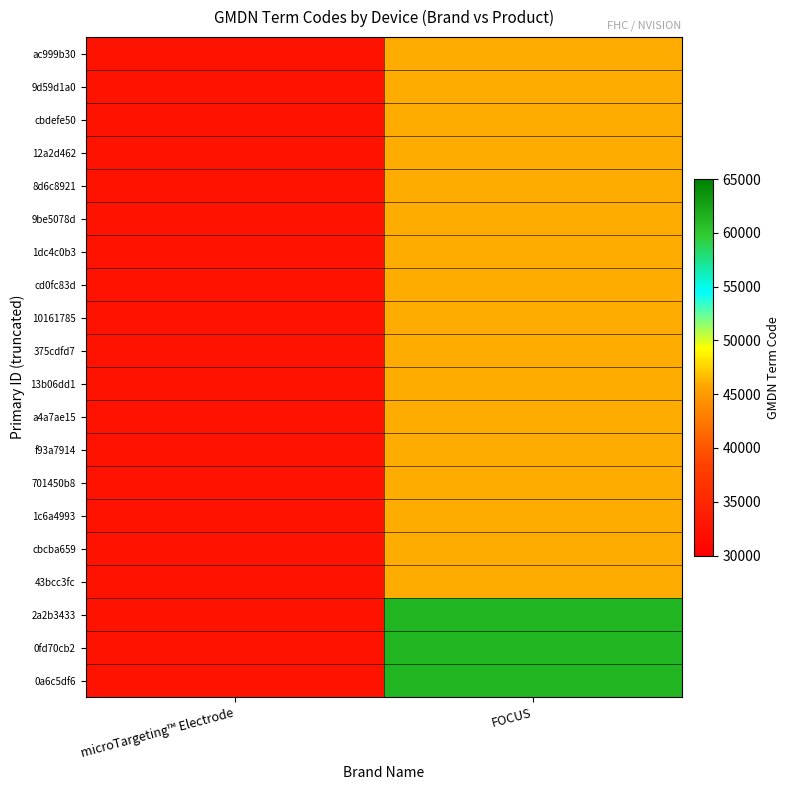

Reading right to left, list all the values displayed in this chart.

ac999b30: FOCUS=46000	microTargeting™ Electrode=32556
9d59d1a0: FOCUS=46000	microTargeting™ Electrode=32556
cbdefe50: FOCUS=46000	microTargeting™ Electrode=32556
12a2d462: FOCUS=46000	microTargeting™ Electrode=32556
8d6c8921: FOCUS=46000	microTargeting™ Electrode=32556
9be5078d: FOCUS=46000	microTargeting™ Electrode=32556
1dc4c0b3: FOCUS=46000	microTargeting™ Electrode=32556
cd0fc83d: FOCUS=46000	microTargeting™ Electrode=32556
10161785: FOCUS=46000	microTargeting™ Electrode=32556
375cdfd7: FOCUS=46000	microTargeting™ Electrode=32556
13b06dd1: FOCUS=46000	microTargeting™ Electrode=32556
a4a7ae15: FOCUS=46000	microTargeting™ Electrode=32556
f93a7914: FOCUS=46000	microTargeting™ Electrode=32556
701450b8: FOCUS=46000	microTargeting™ Electrode=32556
1c6a4993: FOCUS=46000	microTargeting™ Electrode=32556
cbcba659: FOCUS=46000	microTargeting™ Electrode=32556
43bcc3fc: FOCUS=46000	microTargeting™ Electrode=32556
2a2b3433: FOCUS=61325	microTargeting™ Electrode=32556
0fd70cb2: FOCUS=61325	microTargeting™ Electrode=32556
0a6c5df6: FOCUS=61325	microTargeting™ Electrode=32556